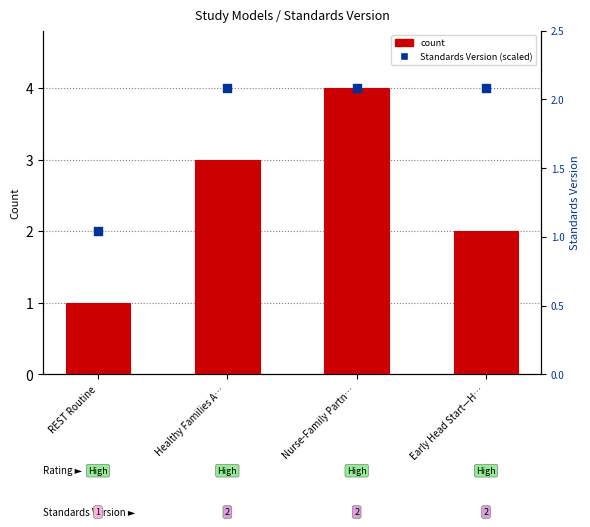

What is the total value across all series at REST Routine?

3